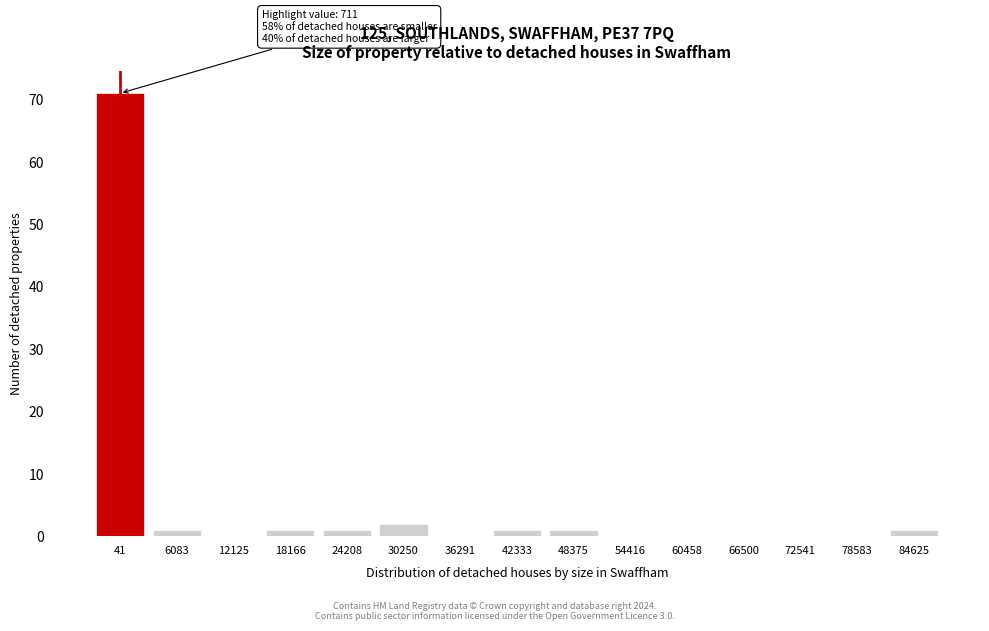

Reading left to right, transcribe all the data shown in this chart.

41=71	6083=1	12125=0	18166=1	24208=1	30250=2	36291=0	42333=1	48375=1	54416=0	60458=0	66500=0	72541=0	78583=0	84625=1